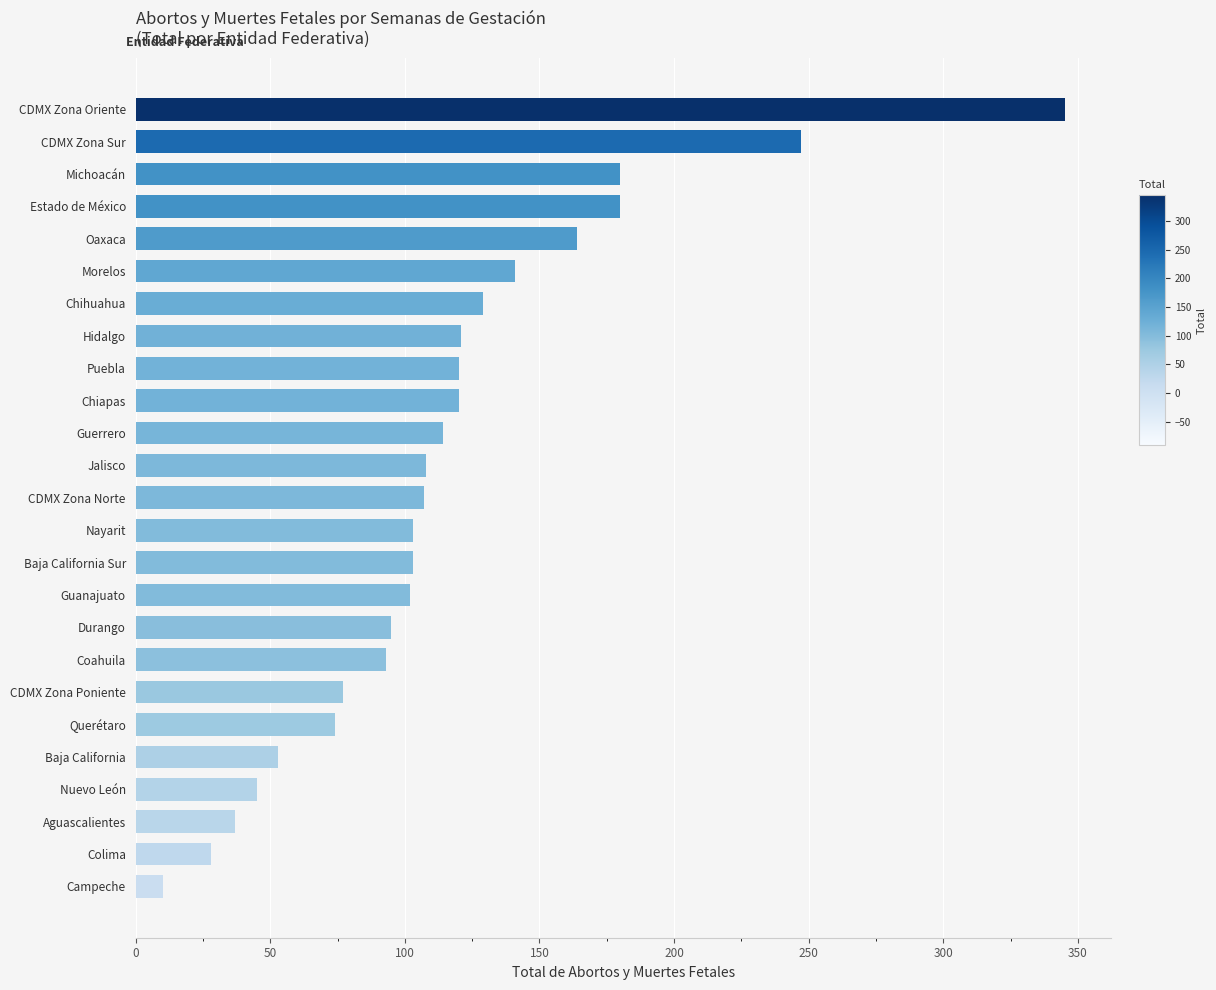

How many data points are less than 107?

12